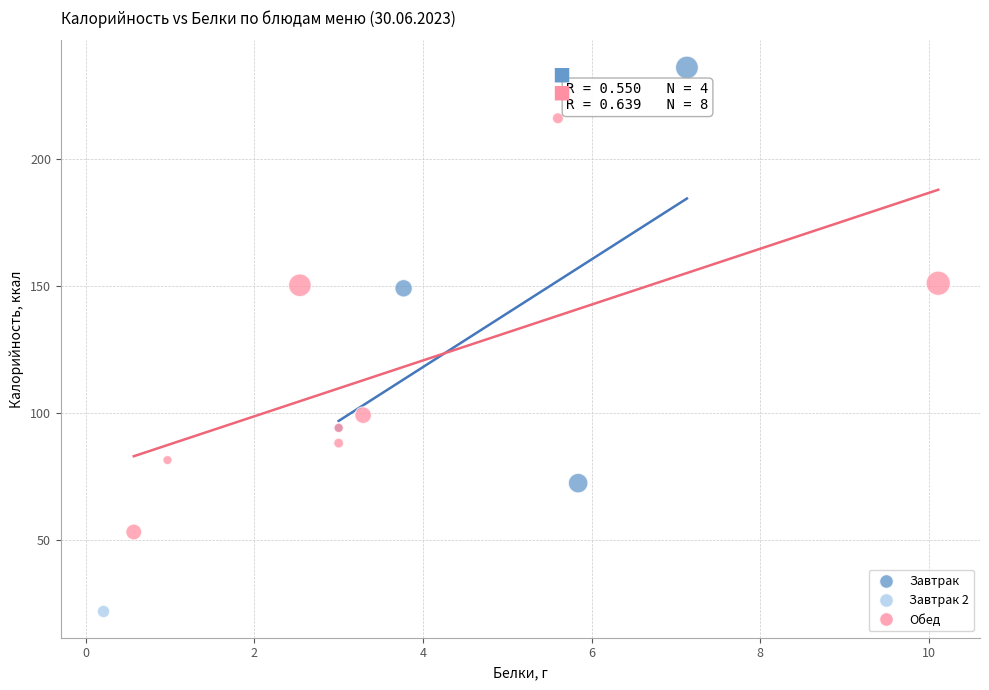

What are all the series names shown in the legend?

Завтрак, Завтрак 2, Обед